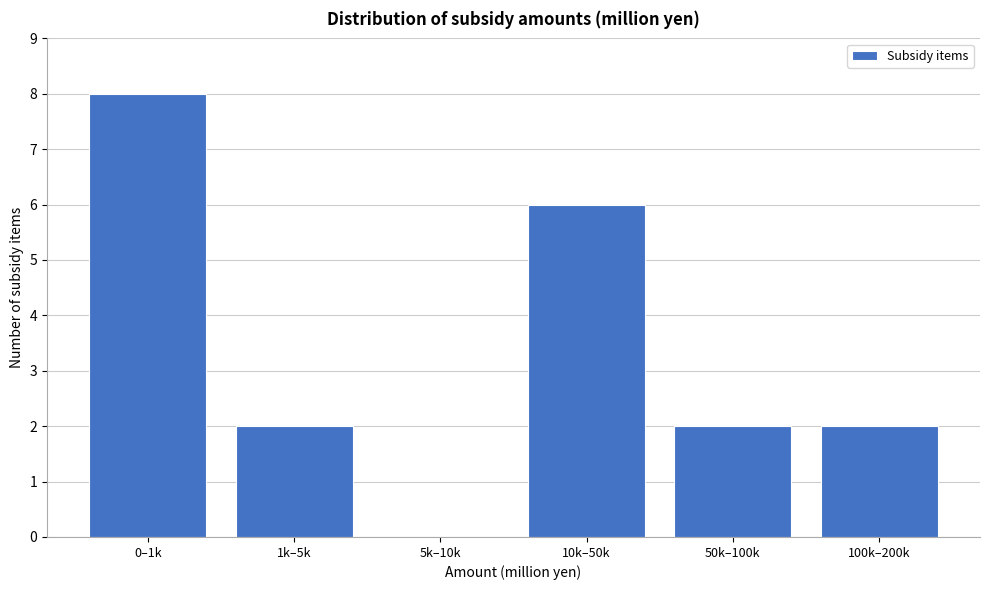

Reading left to right, what are all the values shown in this chart?

0–1k=8	1k–5k=2	5k–10k=0	10k–50k=6	50k–100k=2	100k–200k=2